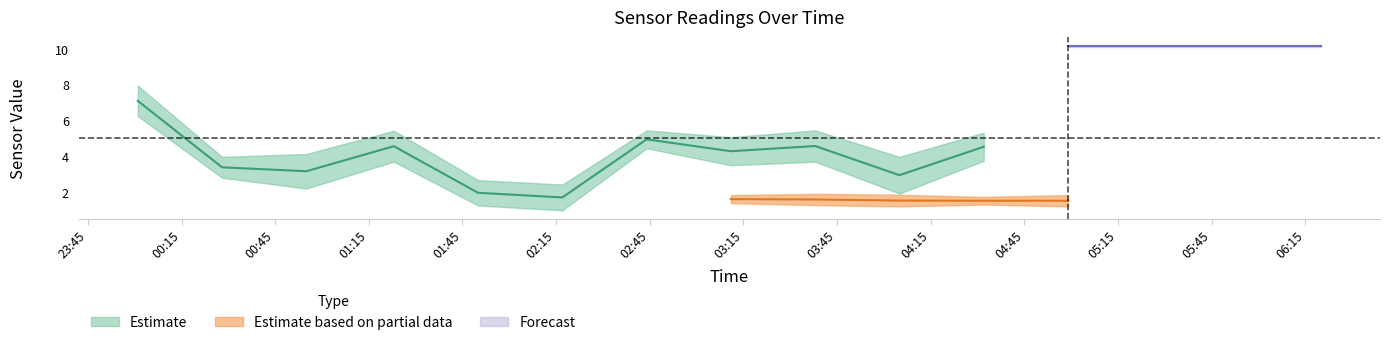

What is the label of the 6th point from the left?

2022/09/19 02:17